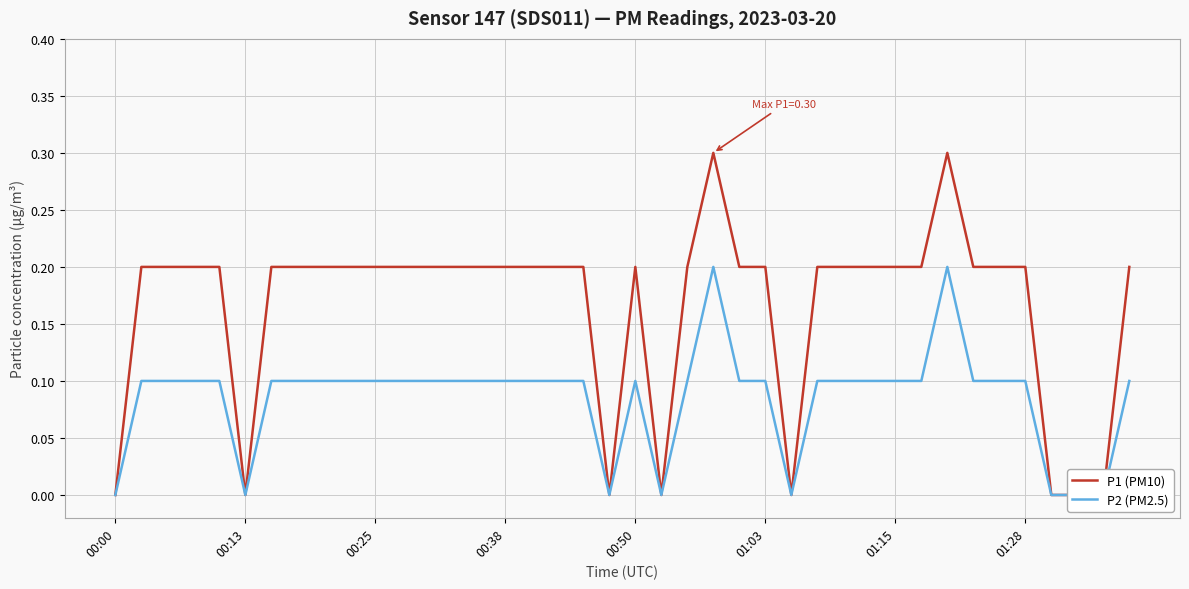

At how many categories does at least one series exceed 0?

32